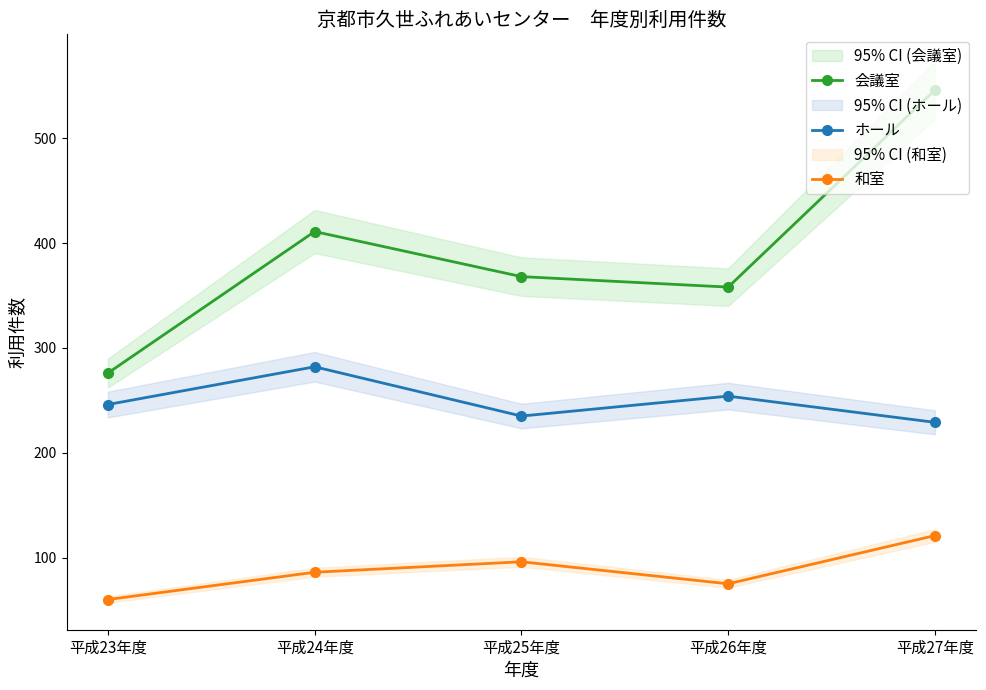

Reading left to right, list all the values displayed in this chart.

会議室: 平成23年度=276	平成24年度=411	平成25年度=368	平成26年度=358	平成27年度=546
ホール: 平成23年度=246	平成24年度=282	平成25年度=235	平成26年度=254	平成27年度=229
和室: 平成23年度=60	平成24年度=86	平成25年度=96	平成26年度=75	平成27年度=121